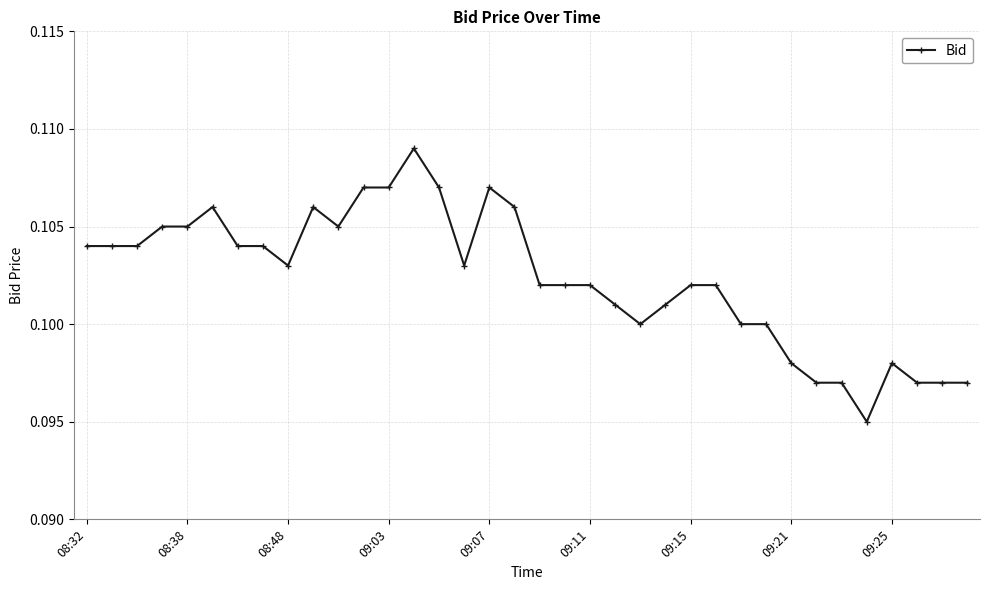

What is the sum of all values?

3.7